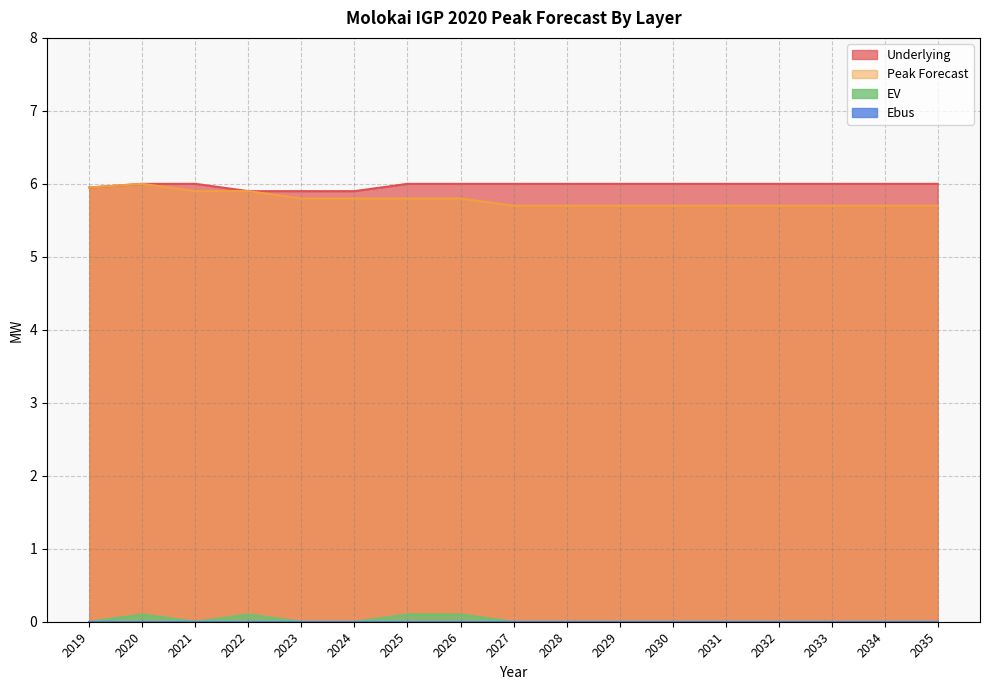

The Peak Forecast series shows 2.7 at 2033. True or false?

False